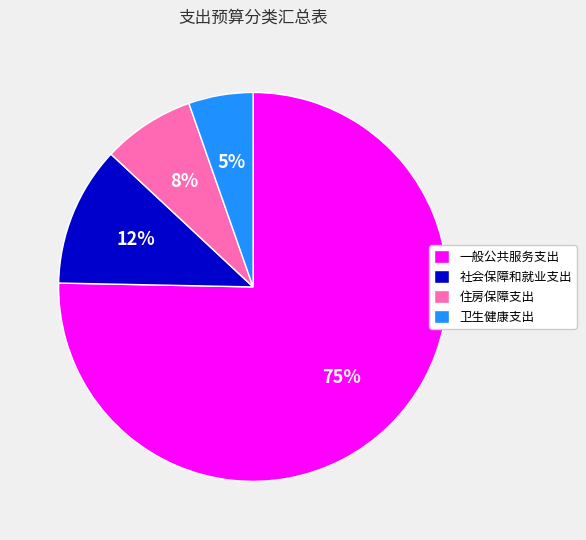

Rank the categories by value from highest to lowest.

一般公共服务支出, 社会保障和就业支出, 住房保障支出, 卫生健康支出